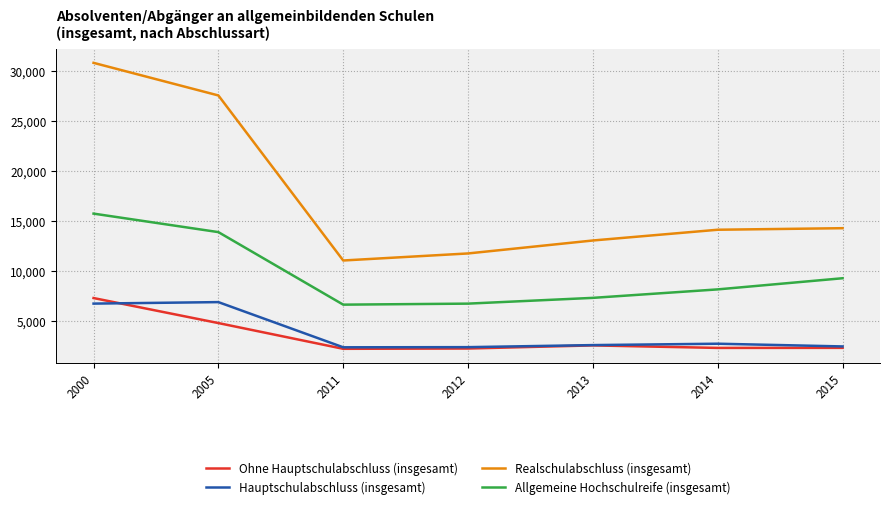

Which series has the largest total across all categories?

Realschulabschluss (insgesamt)